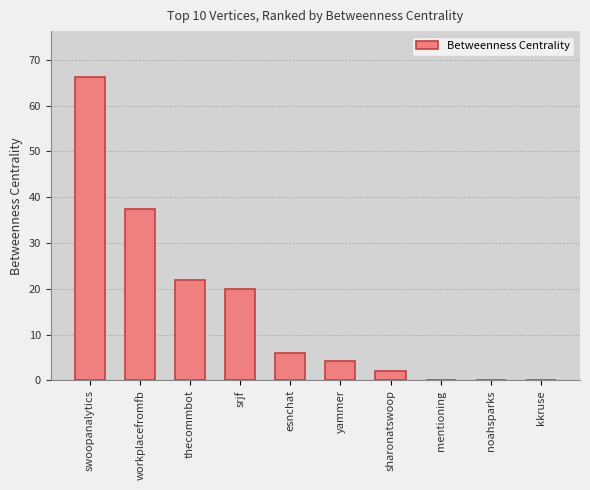

Reading left to right, extract all data points from this chart.

66.3	37.3	22.0	20.0	6.0	4.3	2.0	0.0	0.0	0.0